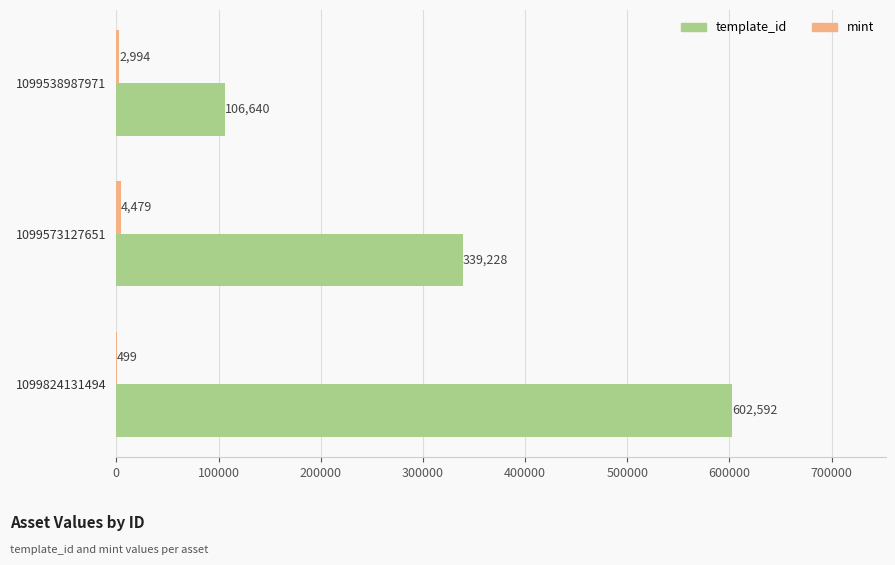

At which category is the sum across all series the highest?

1099824131494